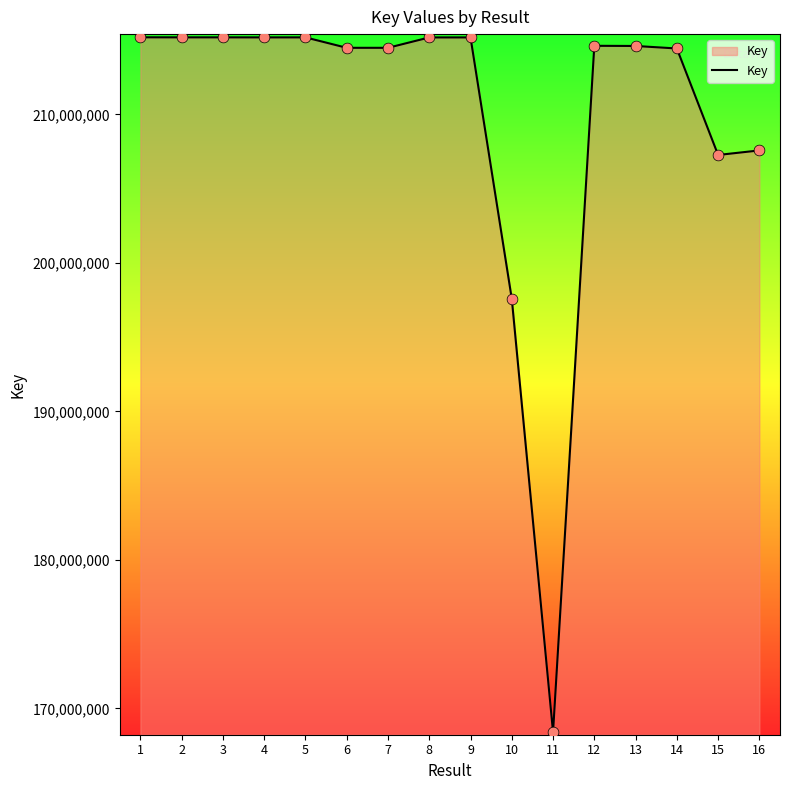

Which has a higher value, 1 or 10?

1